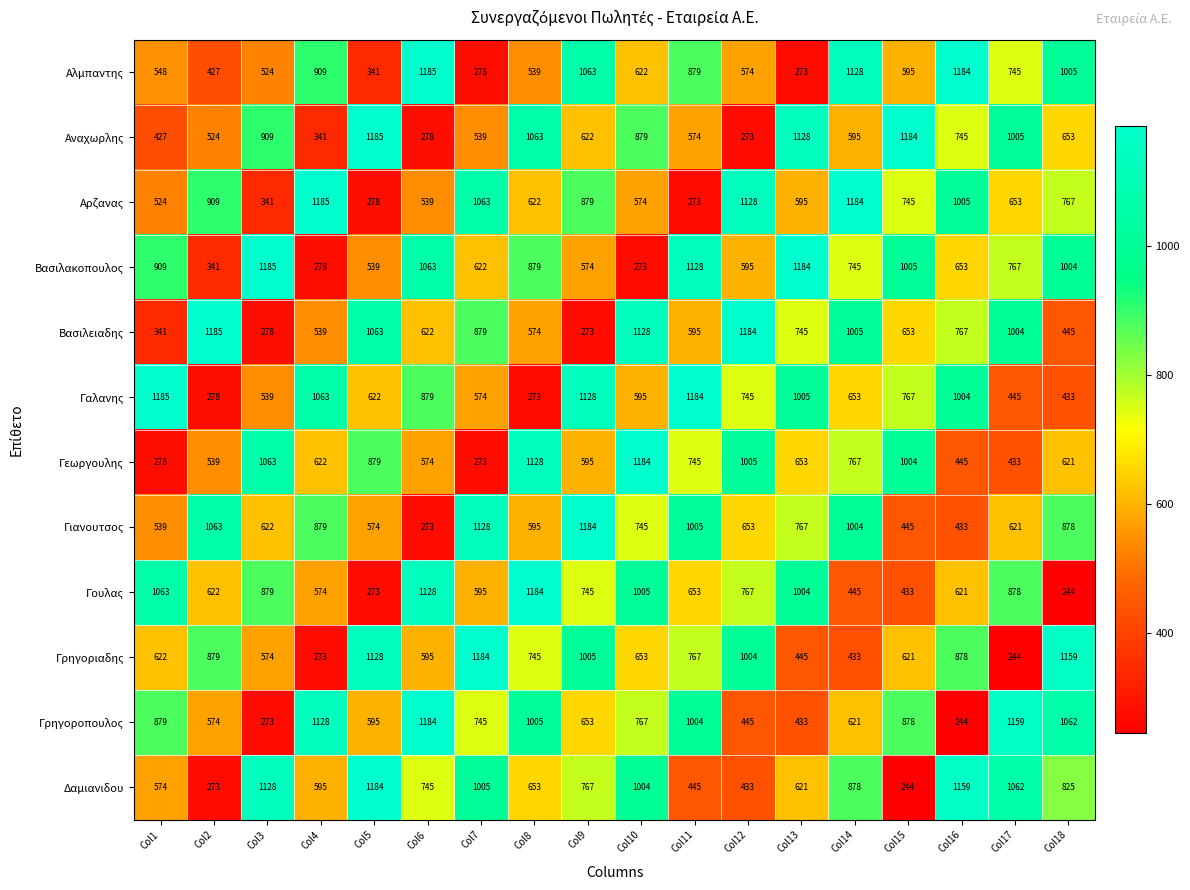

What is the total value across all series at Col14?

9458